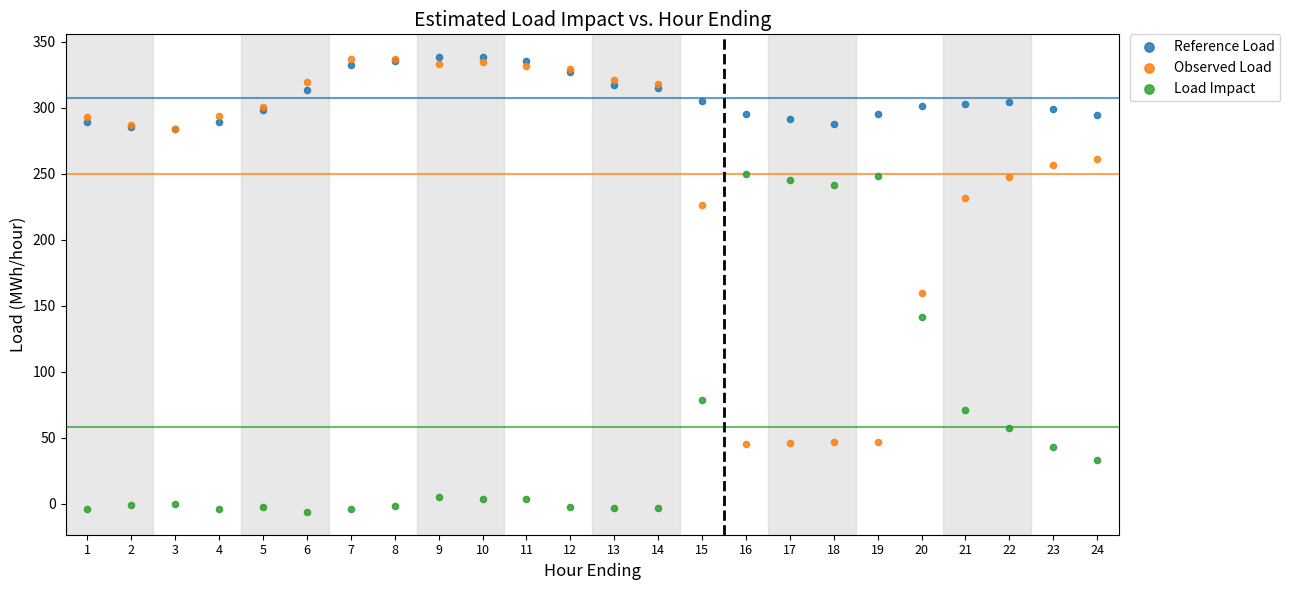

In the Load Impact series, what Y value is closest to 121?

141.5